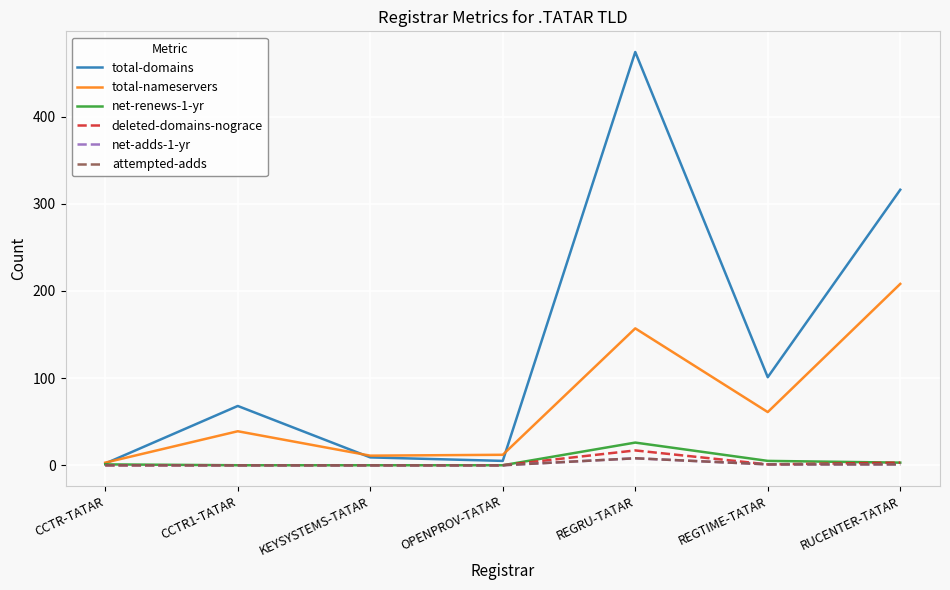

What is the sum of all deleted-domains-nograce values?

21